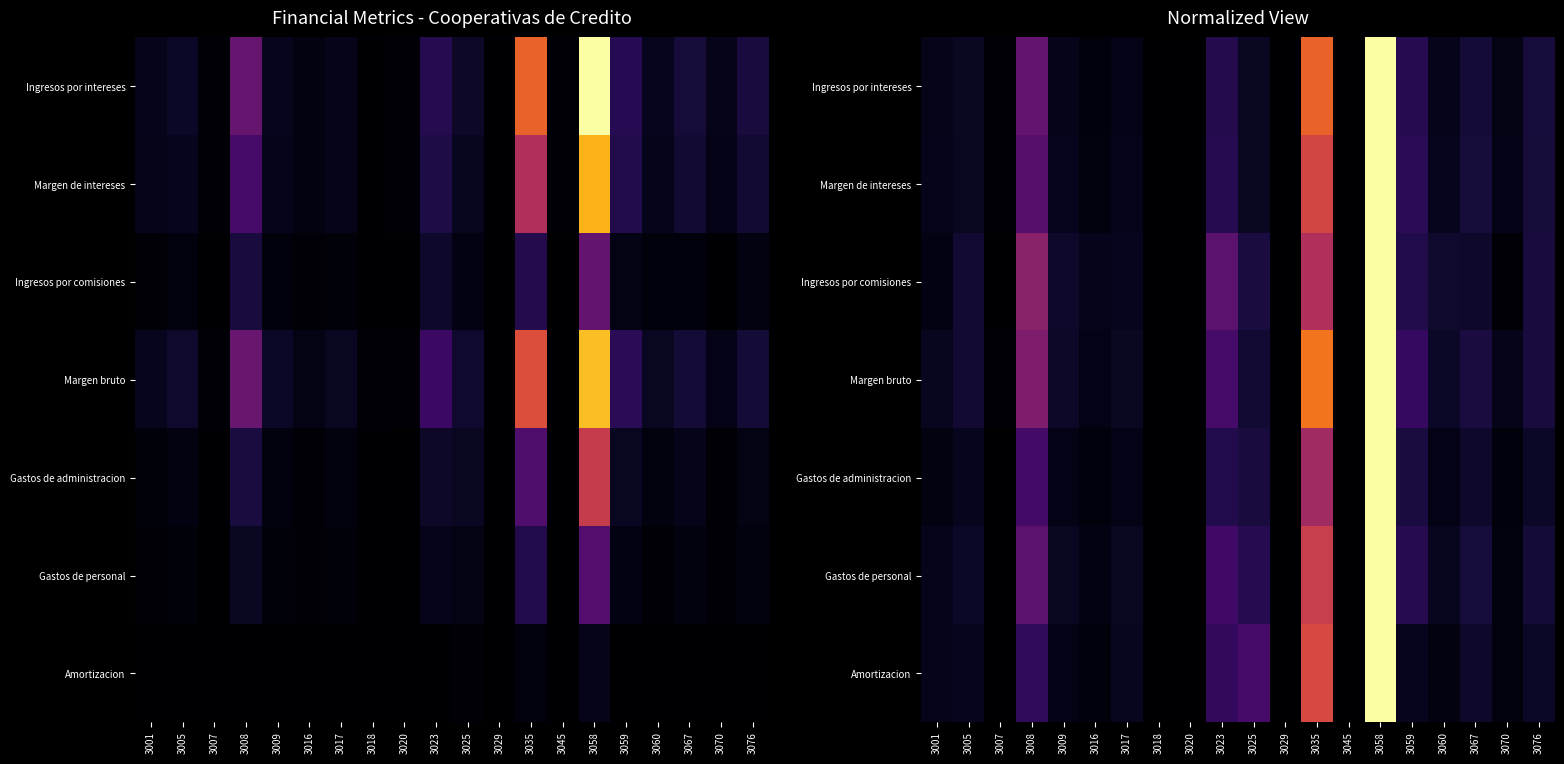

At 3009, list the series in order from largest to smallest.

Ingresos por comisiones, Margen bruto, Gastos de personal, Margen de intereses, Ingresos por intereses, Gastos de administracion, Amortizacion